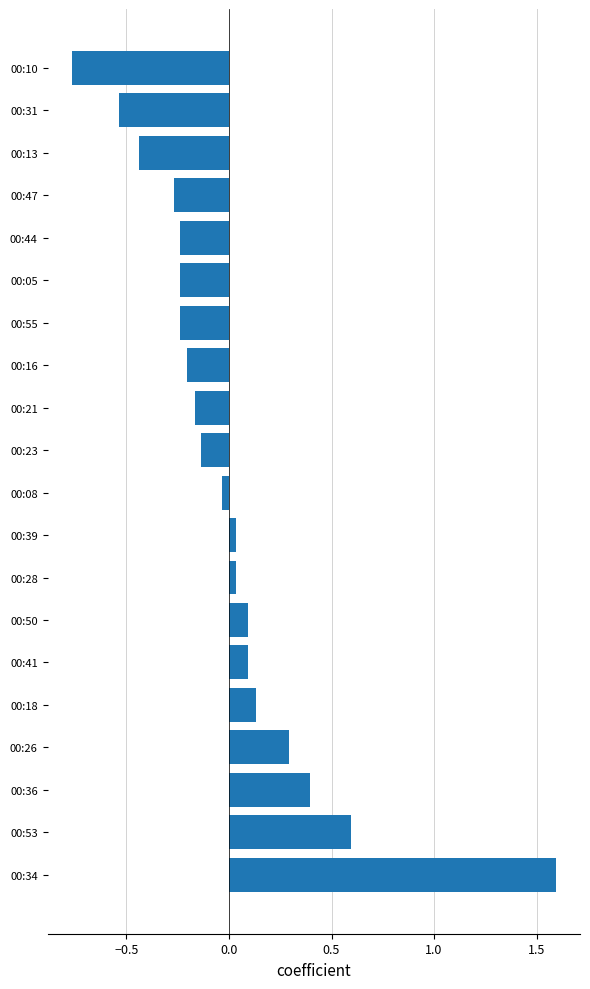

How many positive values are there?

9